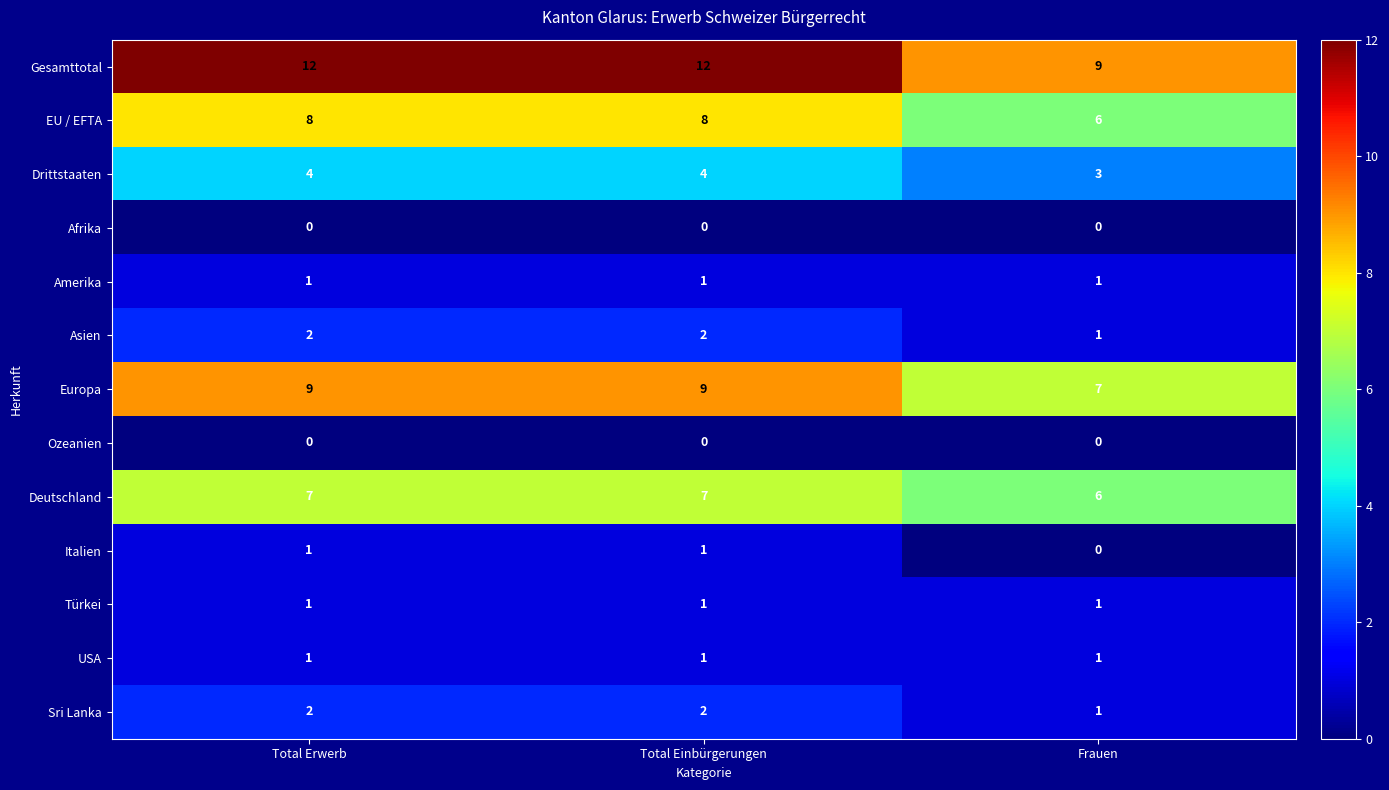

Which series has the largest total across all categories?

Gesamttotal